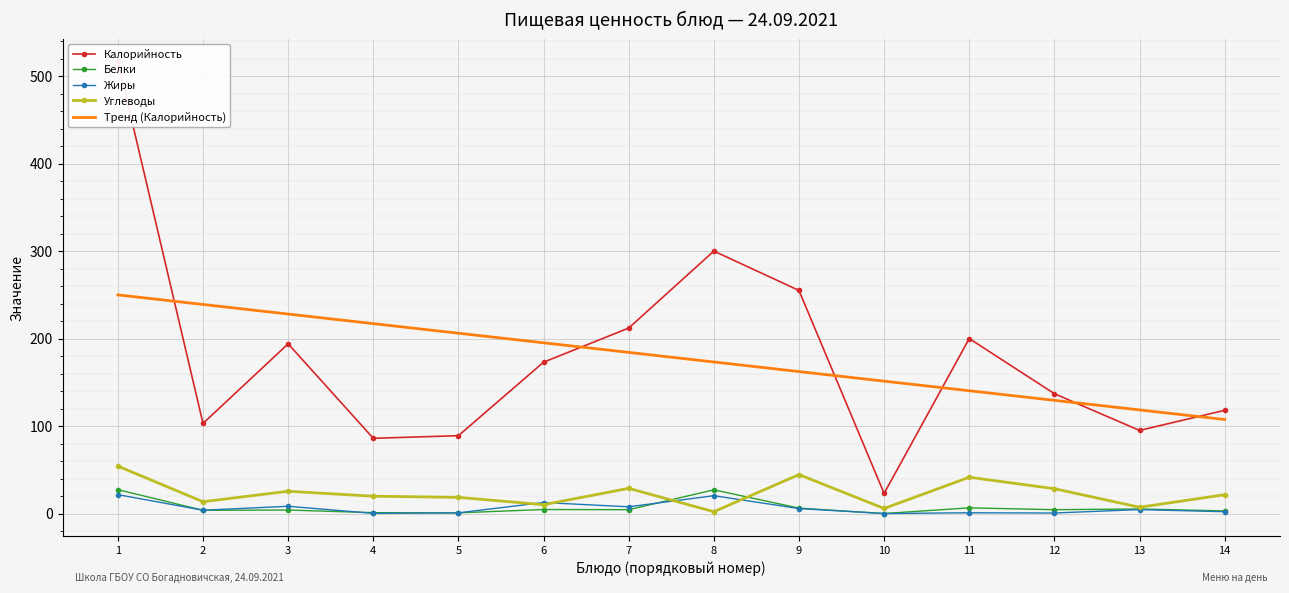

What is the difference between the Белки values at 1 and 14?

24.3